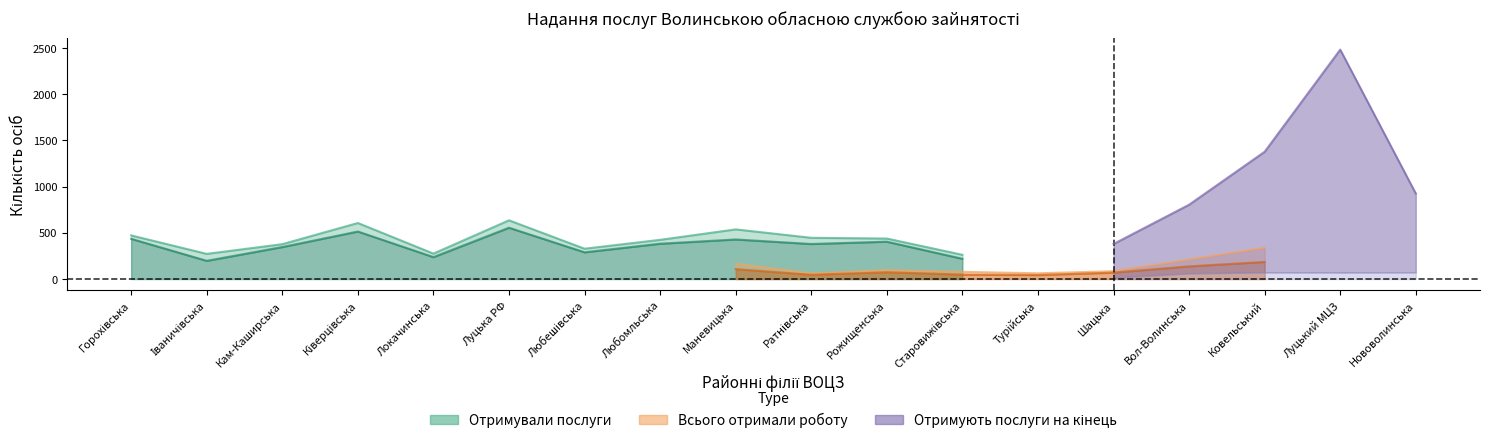

What is the difference between the Чисельн. працевлаштованих безробітн. values at Старовижівська and Рожищенська?

25